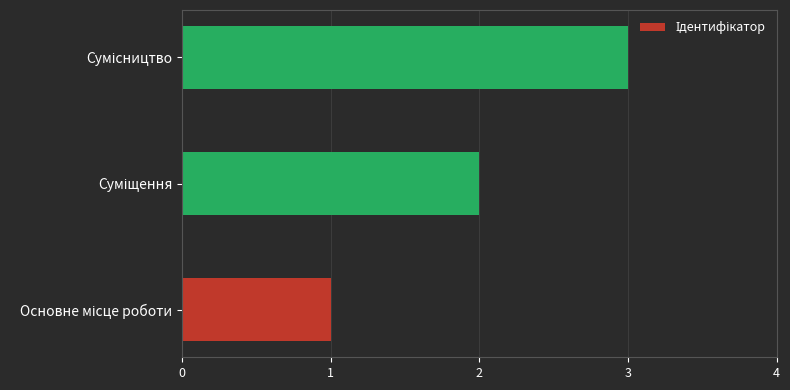

What is the sum of all values?

6